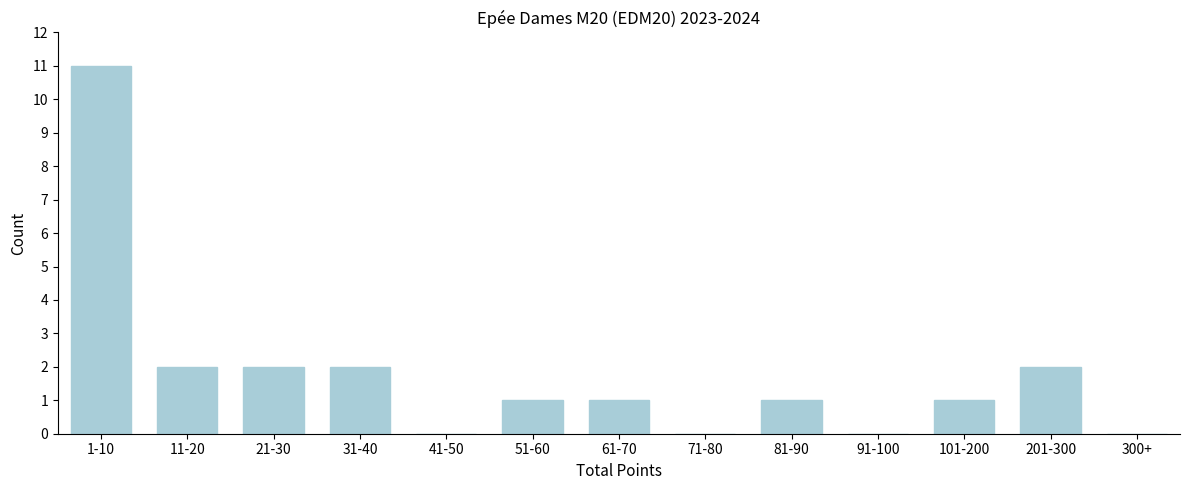

Reading right to left, what are all the values shown in this chart?

300+=0	201-300=2	101-200=1	91-100=0	81-90=1	71-80=0	61-70=1	51-60=1	41-50=0	31-40=2	21-30=2	11-20=2	1-10=11